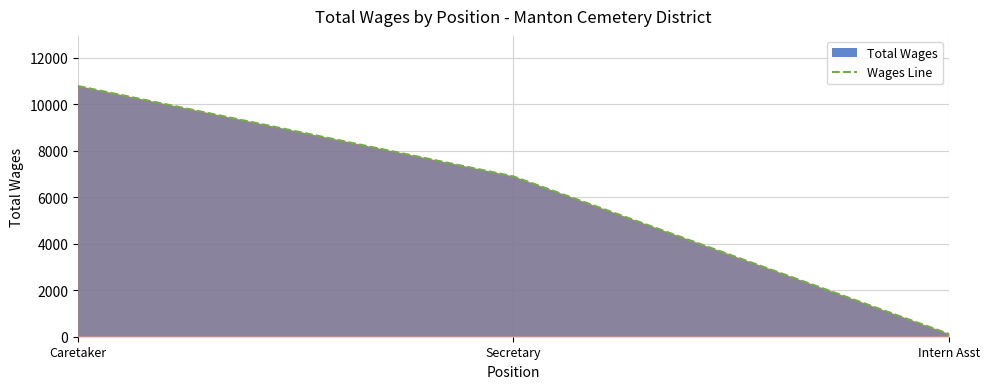

What value does the data have at Secretary, to the nearest 50?

6900